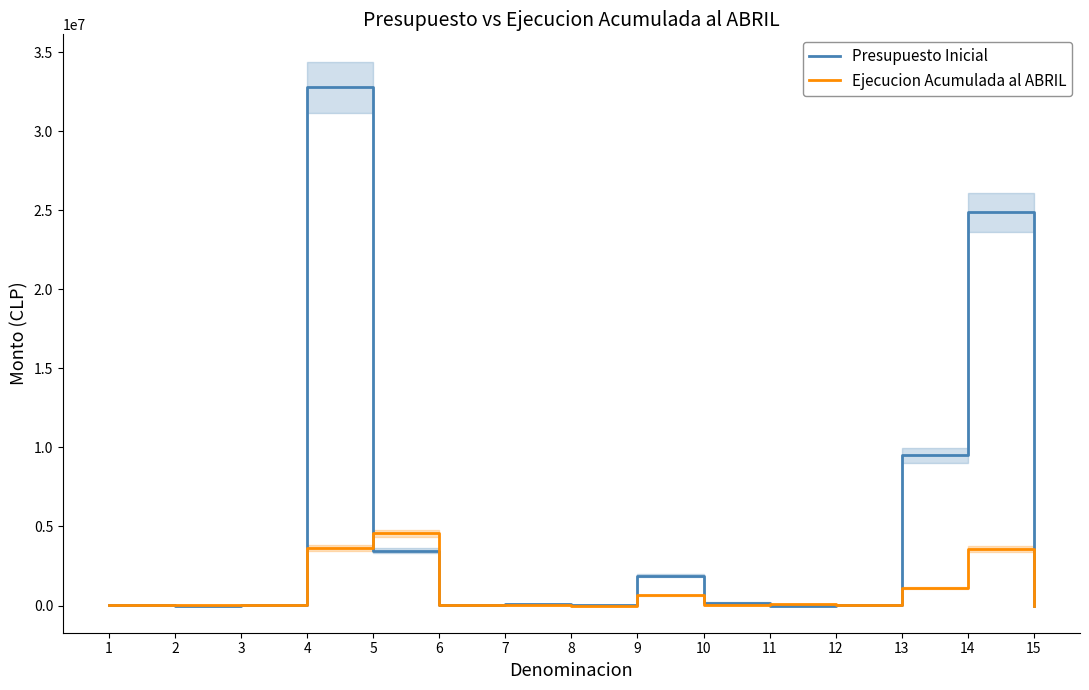

After their last crossing, which series has the higher values: Ejecucion Acumulada al ABRIL or Presupuesto Inicial?

Presupuesto Inicial